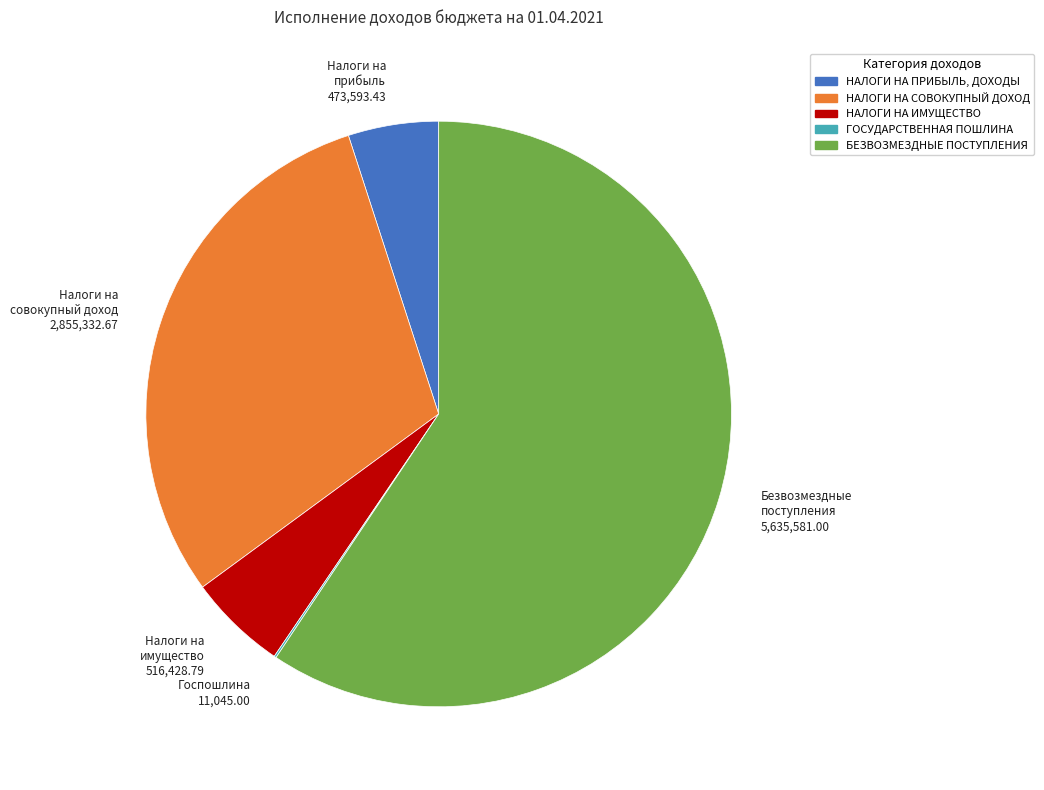

What is the largest slice in the pie chart?

БЕЗВОЗМЕЗДНЫЕ ПОСТУПЛЕНИЯ